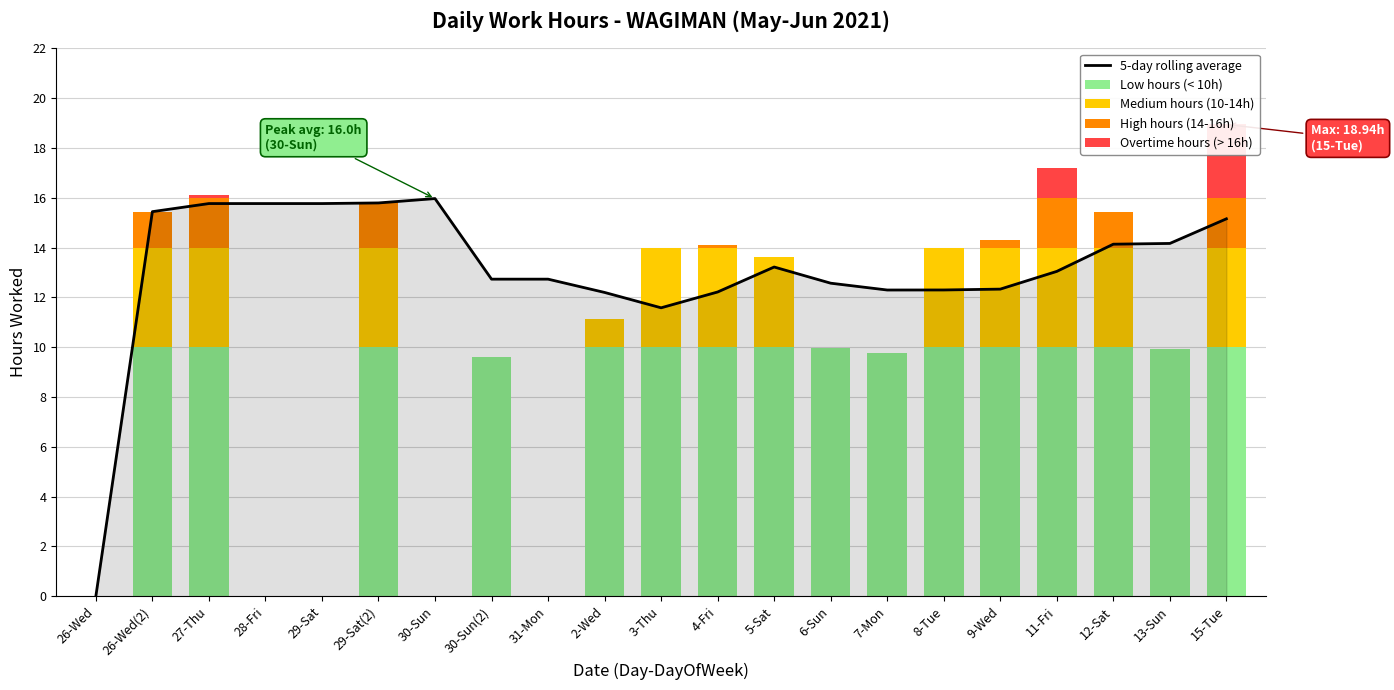

What position from the left is 30-Sun?

7